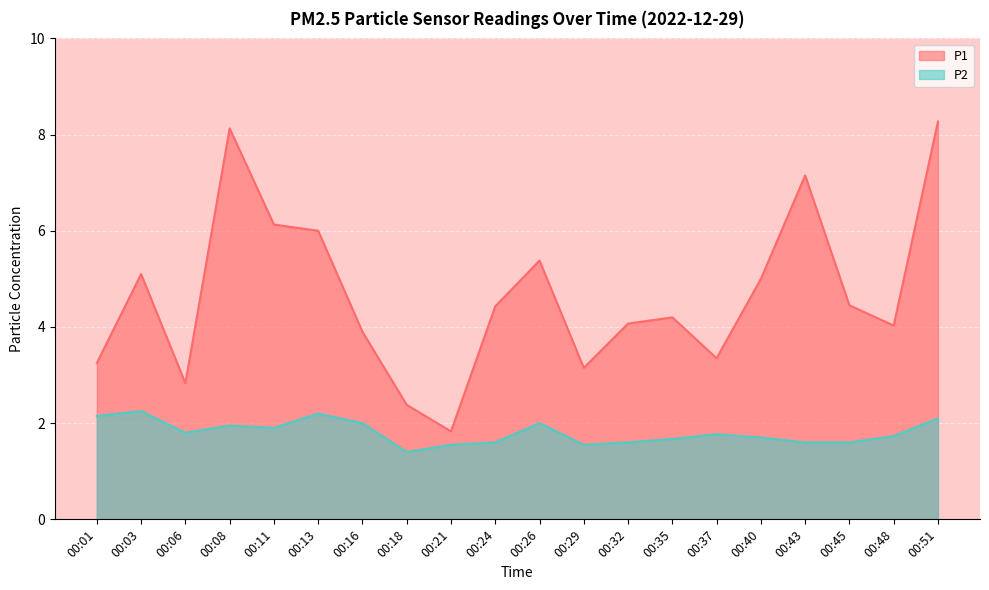

List the labels in order of P1 value, smallest first.

00:21, 00:18, 00:06, 00:29, 00:01, 00:37, 00:16, 00:48, 00:32, 00:35, 00:24, 00:45, 00:40, 00:03, 00:26, 00:13, 00:11, 00:43, 00:08, 00:51